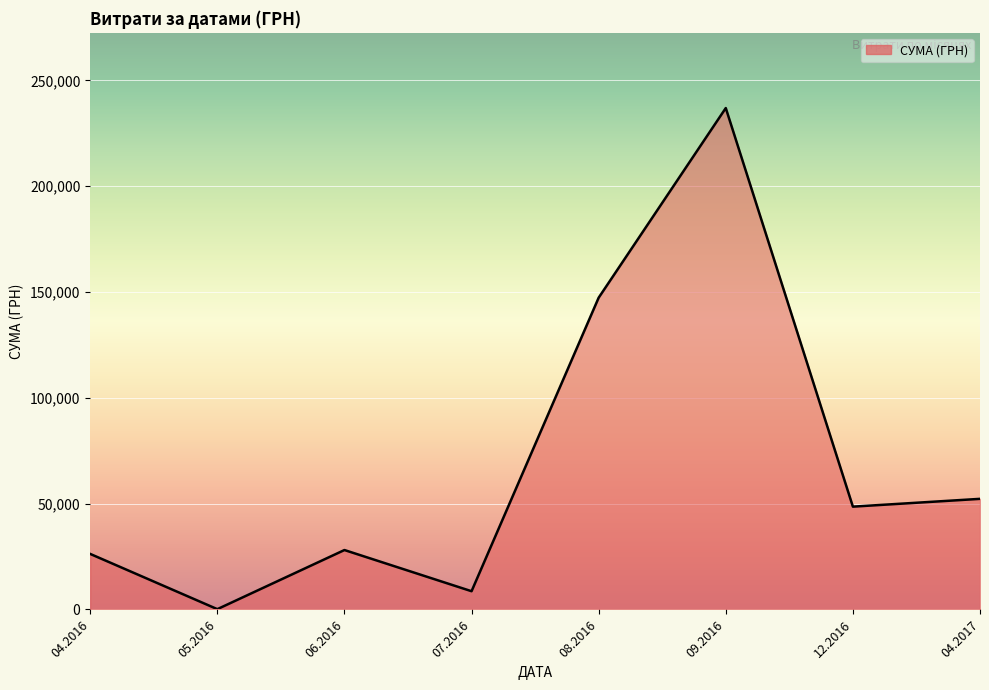

What is the greatest value displayed?

236970.0